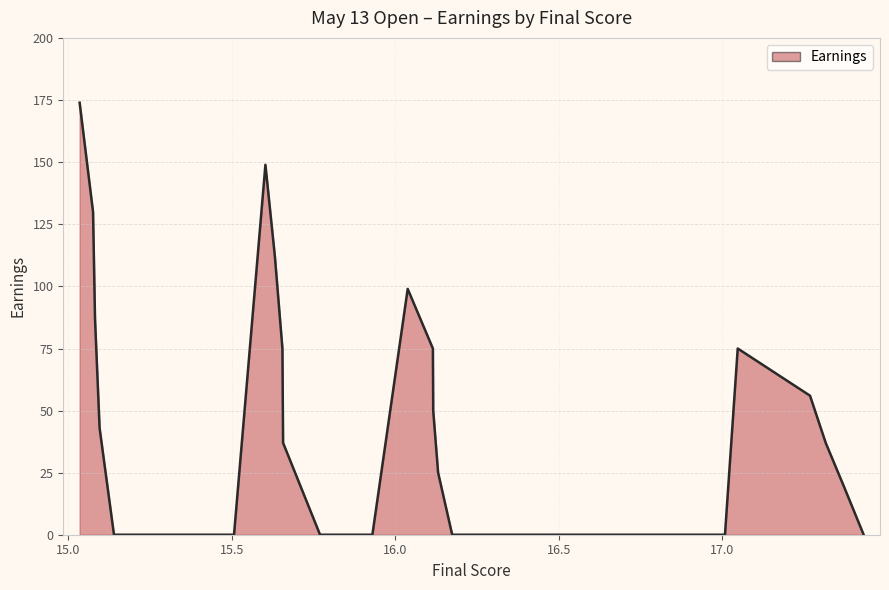

What is the maximum value shown in the chart?

174